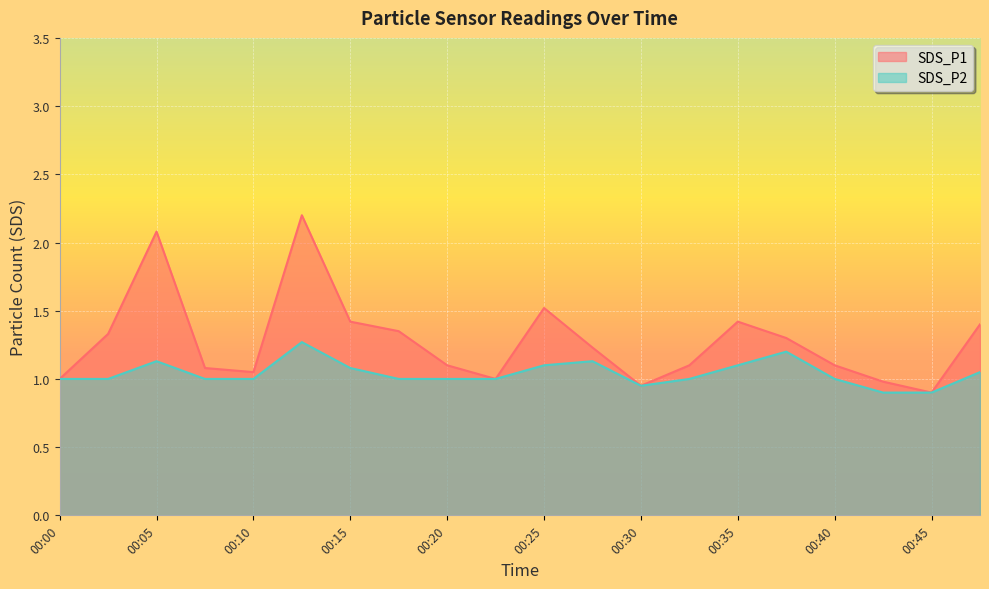

What is the maximum value for SDS_P2?

1.3